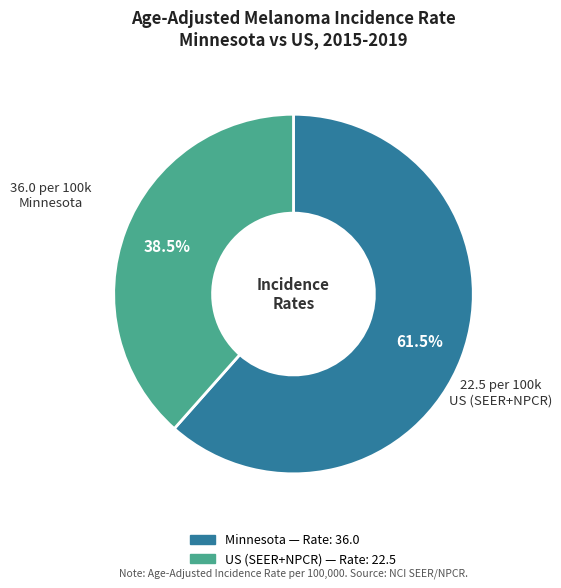

Which slice is the smallest?

US (SEER+NPCR)